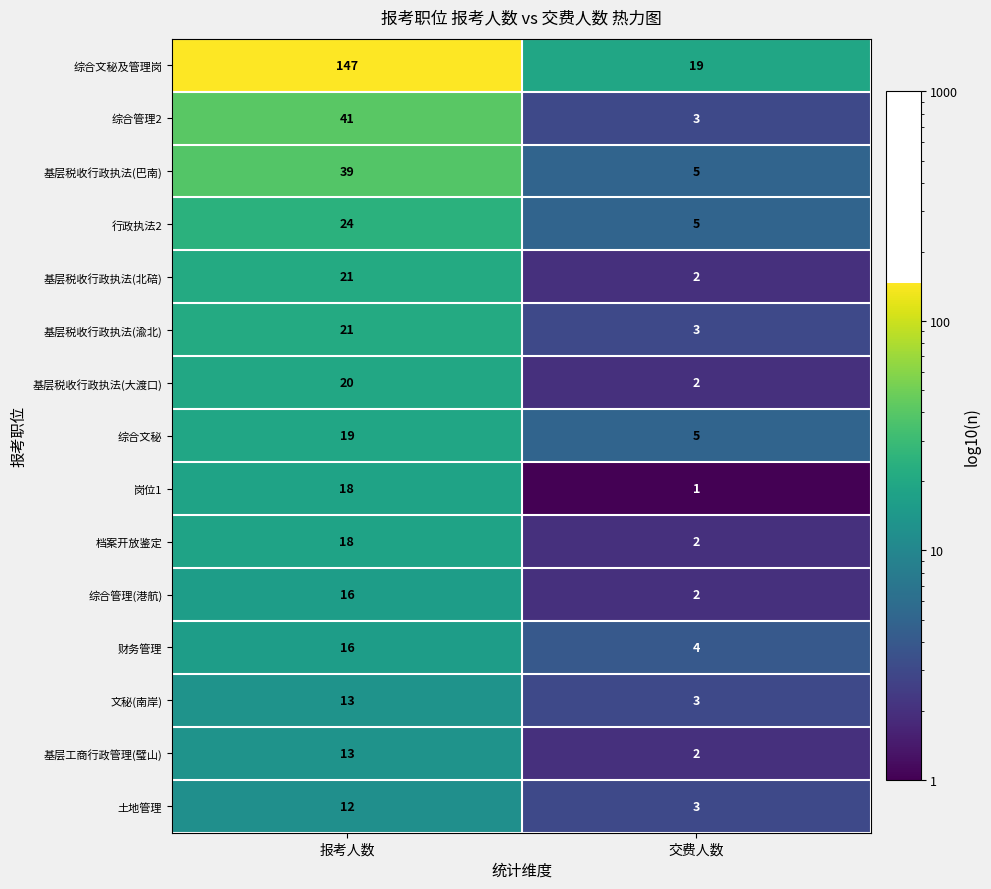

Which series has the largest range (max minus min)?

综合文秘及管理岗